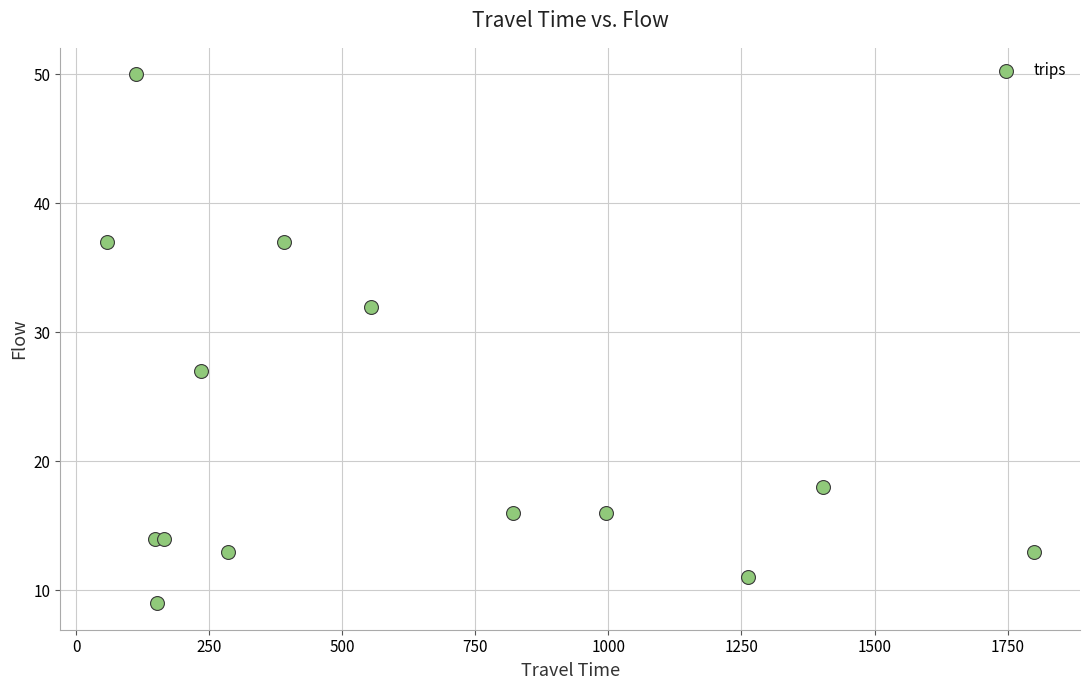

What Y value in the scatter plot is closest to 29?

27